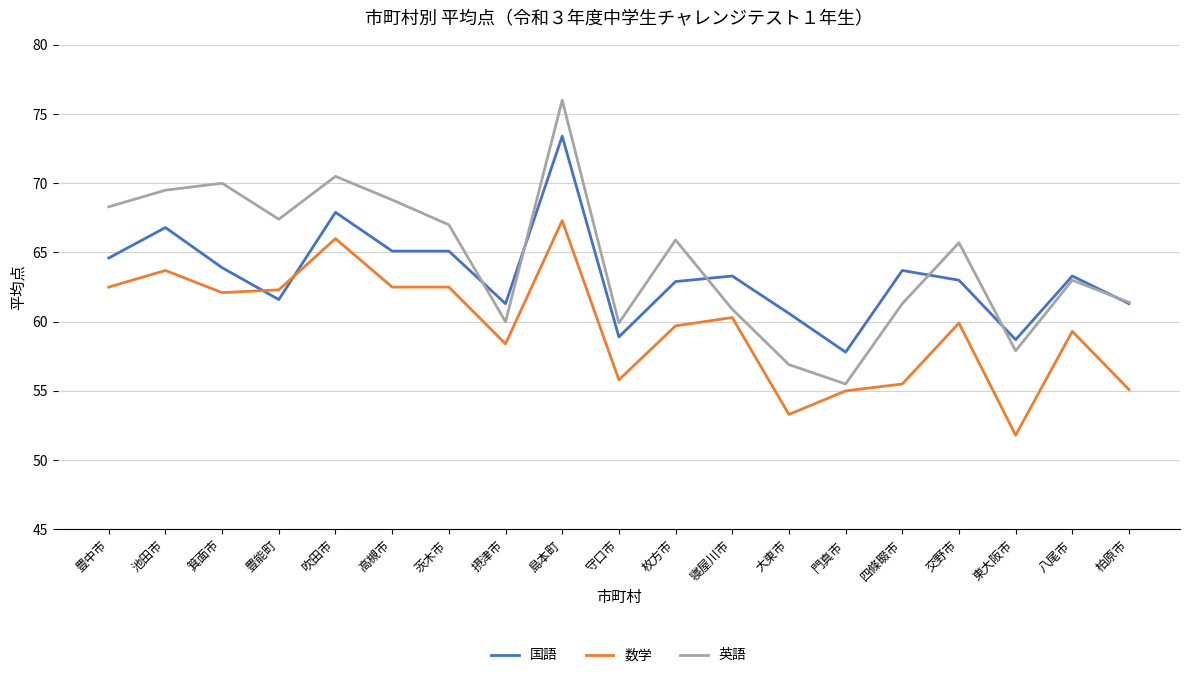

Does the chart have visible grid lines?

Yes